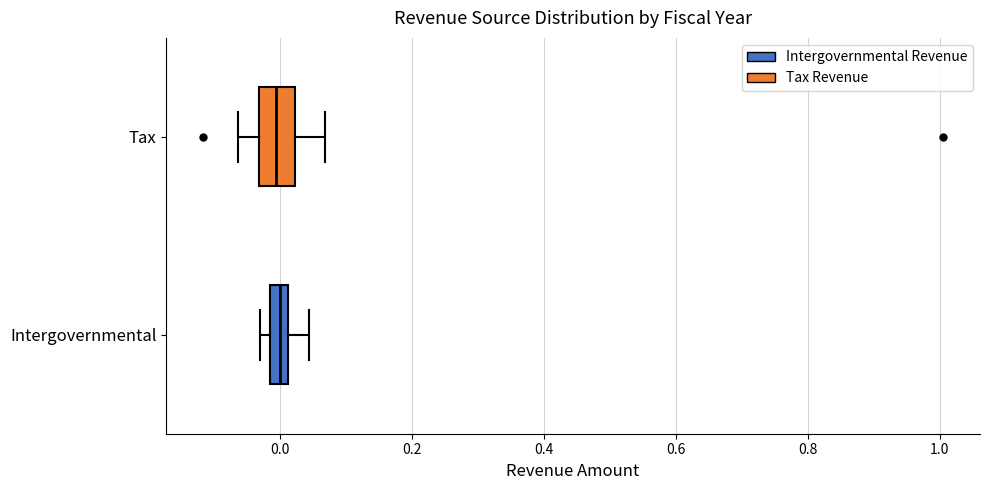

Where does the median line of the box for Intergovernmental sit on the x-axis? The values are not printed on the chart, so give them approximately, as read against the axis.

0.00